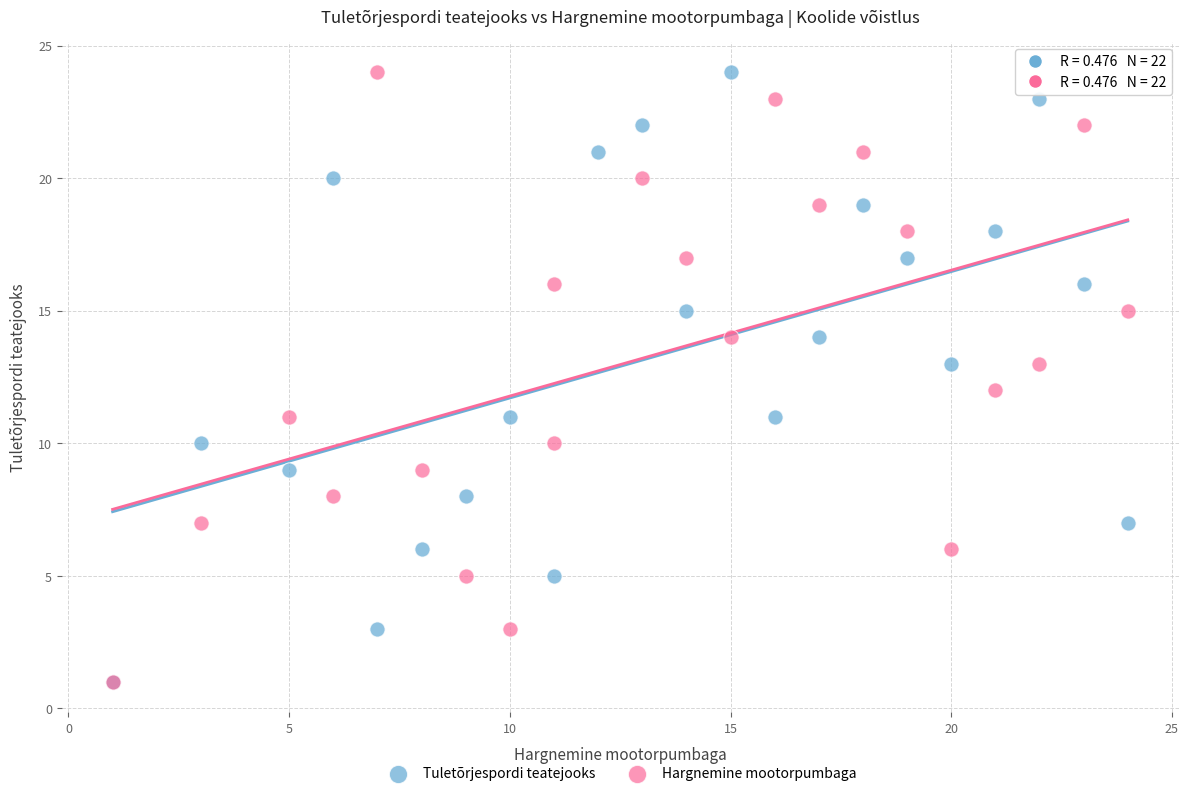

What are all the series names shown in the legend?

Tuletõrjespordi teatejooks, Hargnemine mootorpumbaga